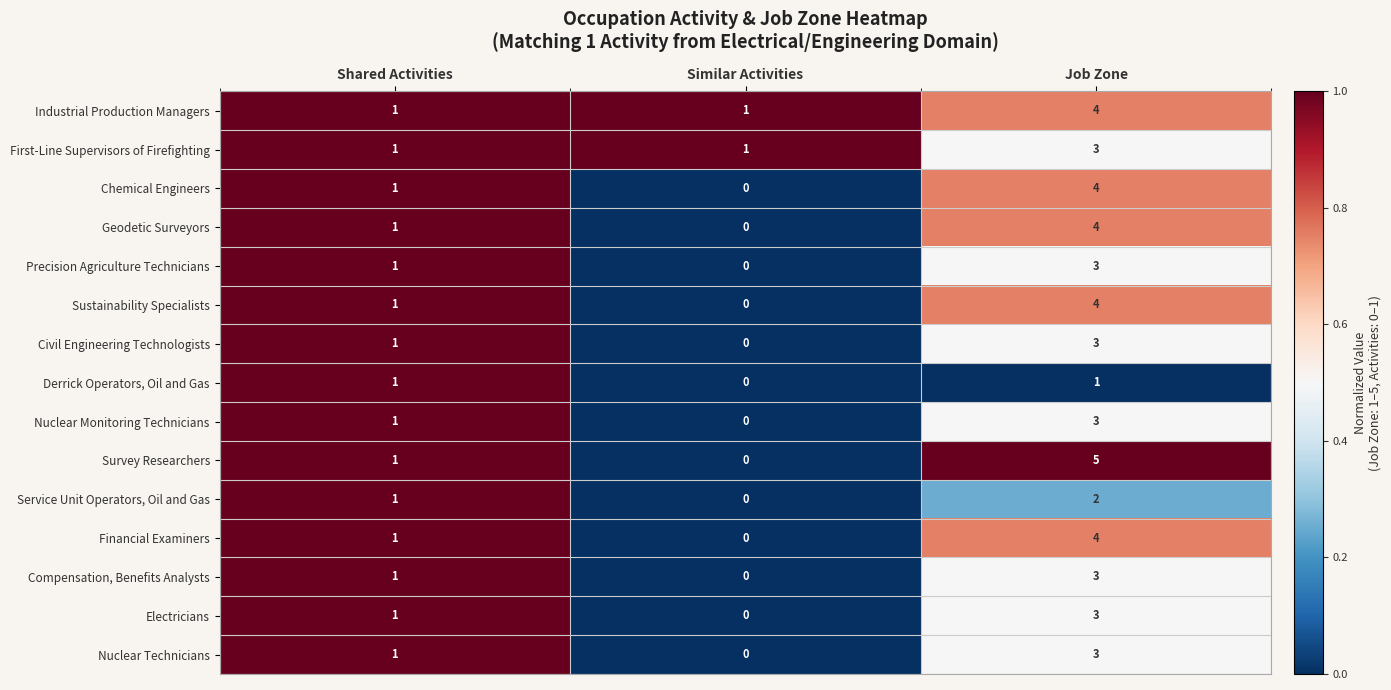

Is it true that Nuclear Technicians equals 4 at Job Zone?

False